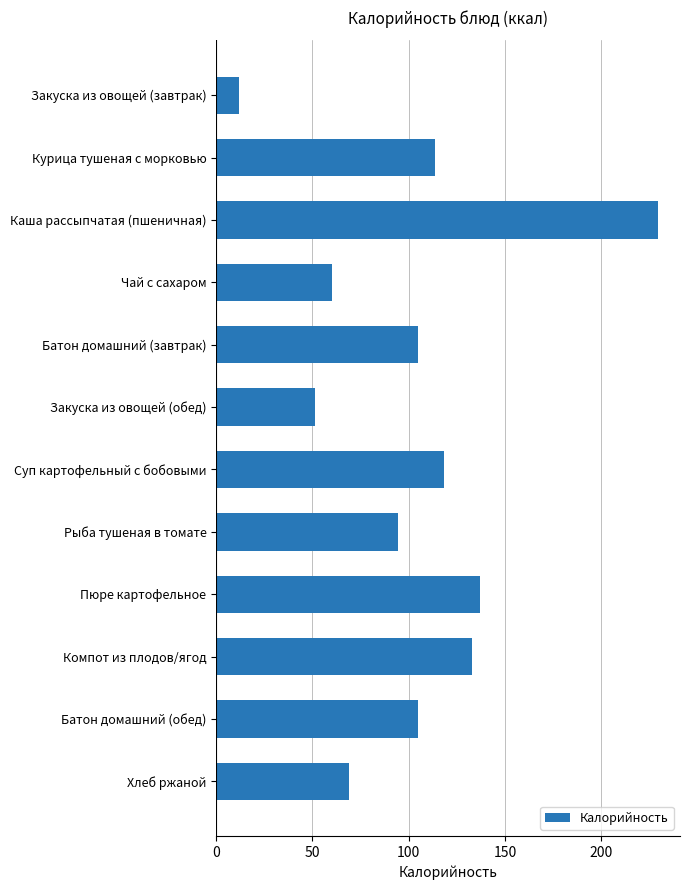

The value at Батон домашний (завтрак) is 55.8. True or false?

False